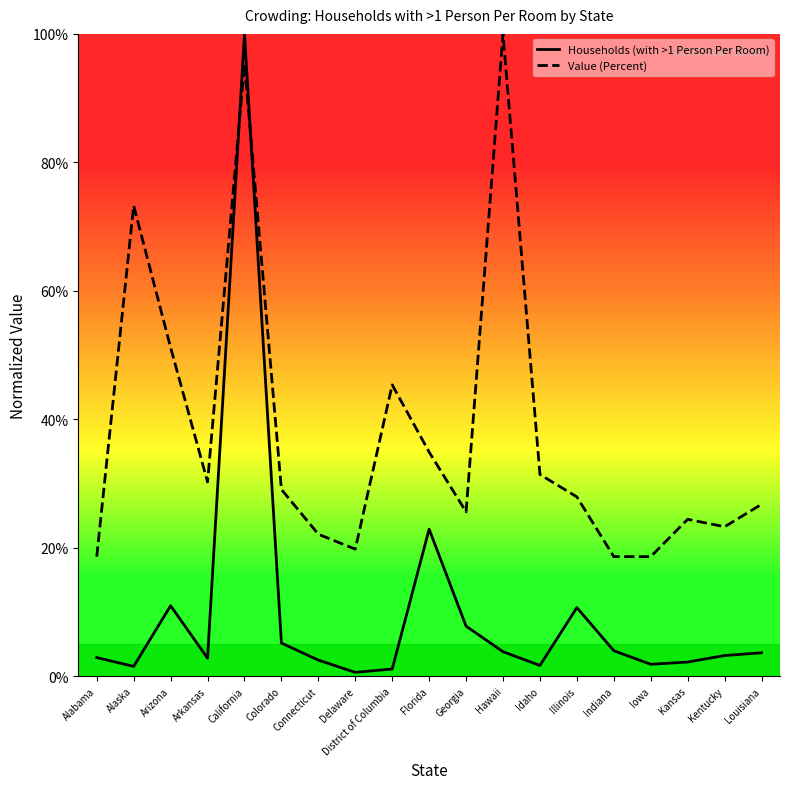

Where does the Value (Percent) series first go above 27?

Alaska